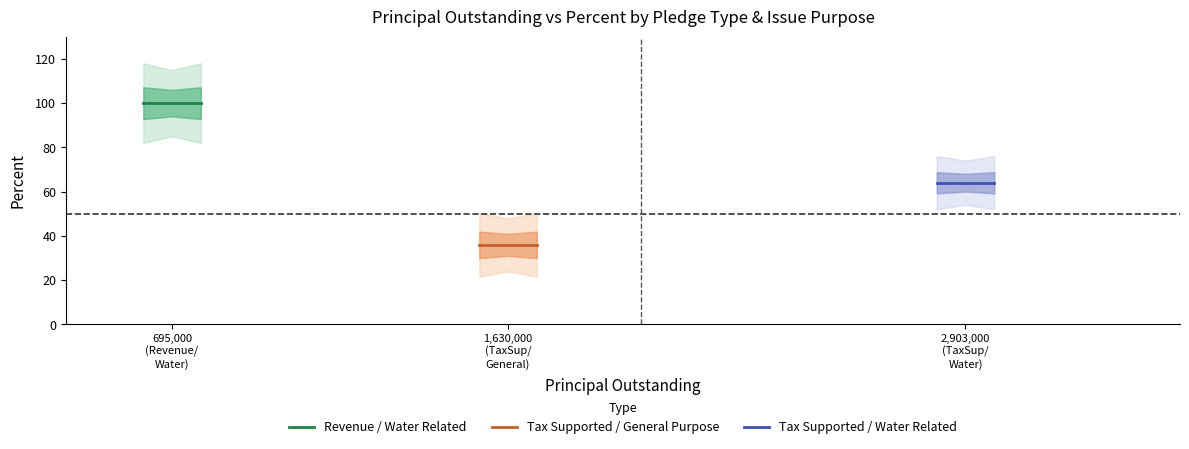

Which series has the widest spread of values?

Revenue / Water Related